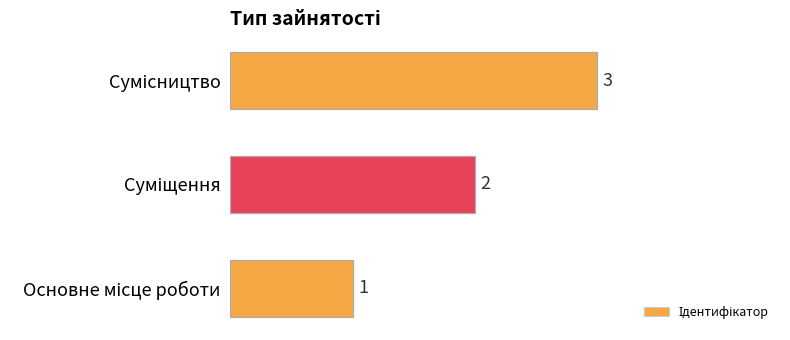

Count the values in the range 1 to 3.

3